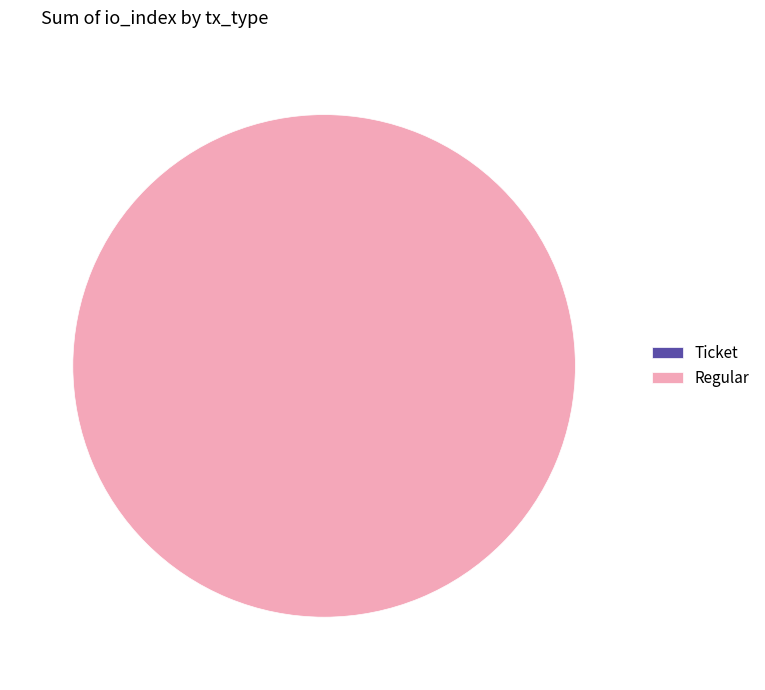

Which category has the biggest portion of the pie?

Regular